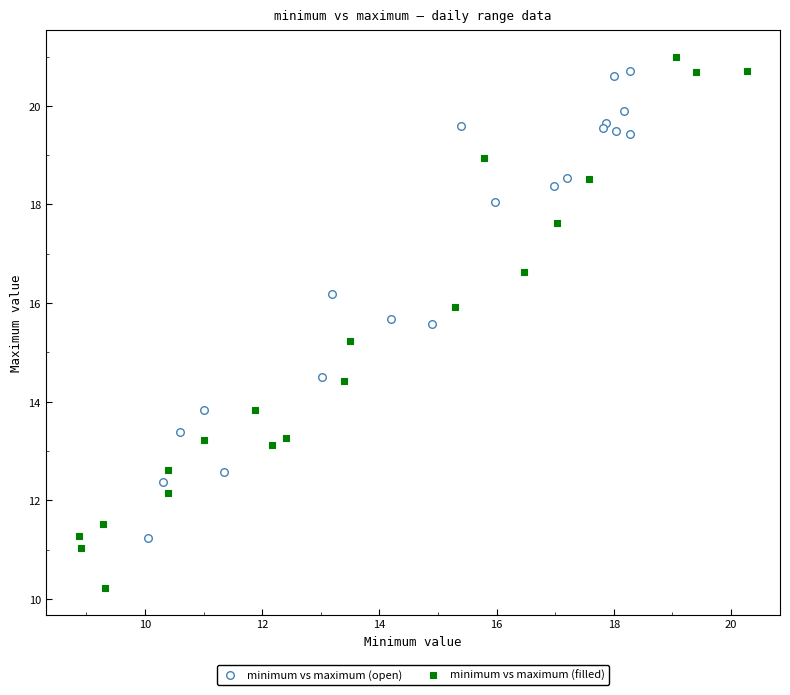

Which series has the largest Y range (max minus min)?

minimum vs maximum (filled)